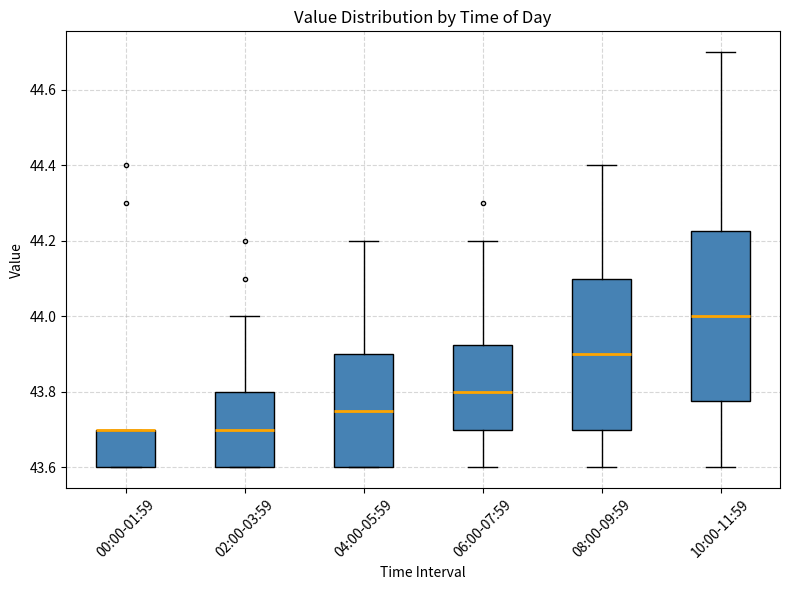

Reading left to right, transcribe this box plot: for each box, give where its median line is, the range the box spans, and where its two whiskers end, as read against the y-axis. The values are not printed on the chart, so give them approximately, as read against the axis.

00:00-01:59: median 43.70 (drawn on the box's upper edge), box 43.60 to 43.70, whiskers 43.60 to 43.70
02:00-03:59: median 43.70, box 43.60 to 43.80, whiskers 43.60 to 44.00
04:00-05:59: median 43.76, box 43.60 to 43.90, whiskers 43.60 to 44.20
06:00-07:59: median 43.80, box 43.70 to 43.92, whiskers 43.60 to 44.20
08:00-09:59: median 43.90, box 43.70 to 44.10, whiskers 43.60 to 44.40
10:00-11:59: median 44.00, box 43.78 to 44.22, whiskers 43.60 to 44.70